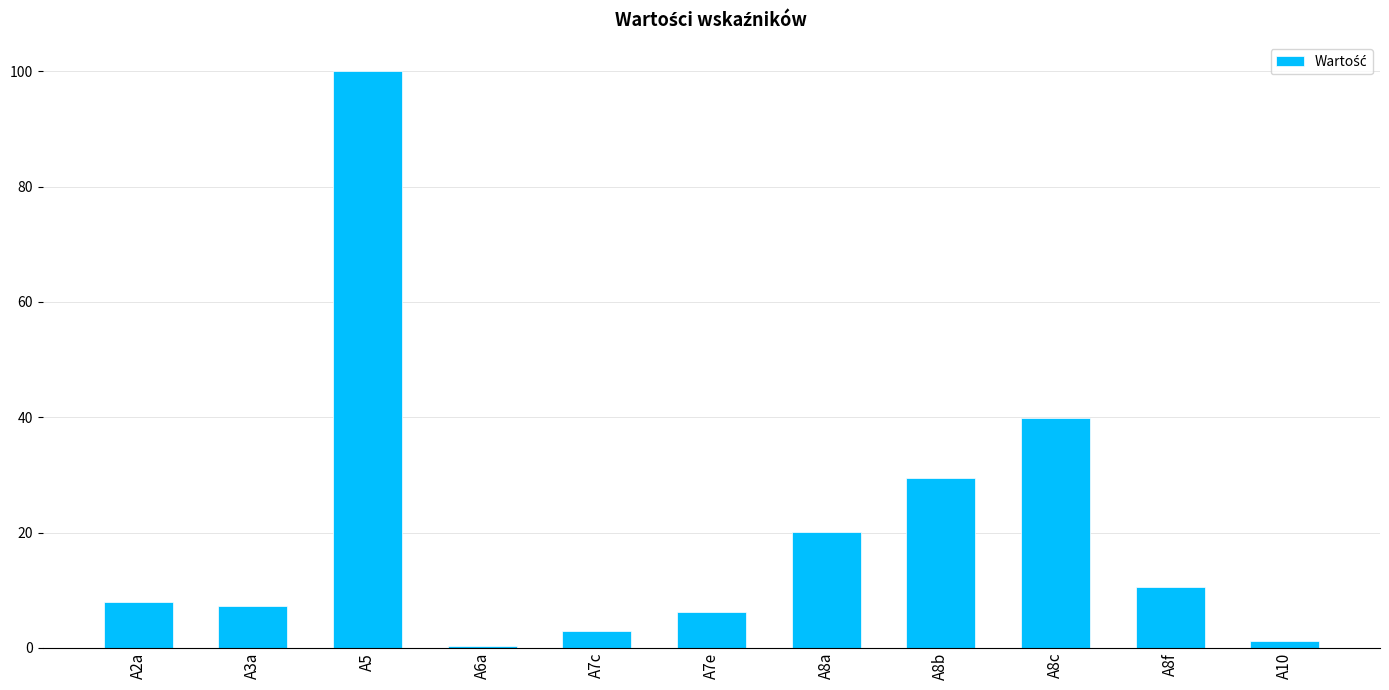

The value at A5 is 20.1. True or false?

False